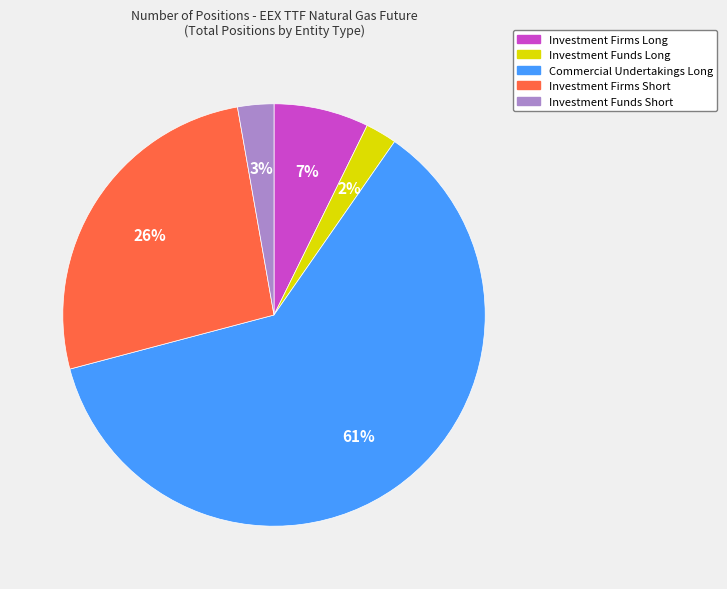

The Investment Firms Long slice represents 7% of the pie. True or false?

True